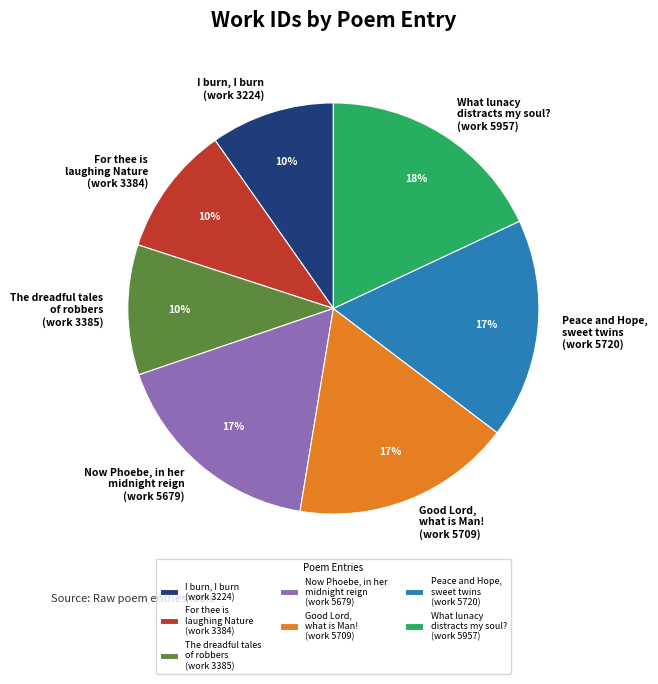

Combined, do The dreadful tales of robbers (work 3385) and Peace and Hope, sweet twins (work 5720) account for over 50%?

No